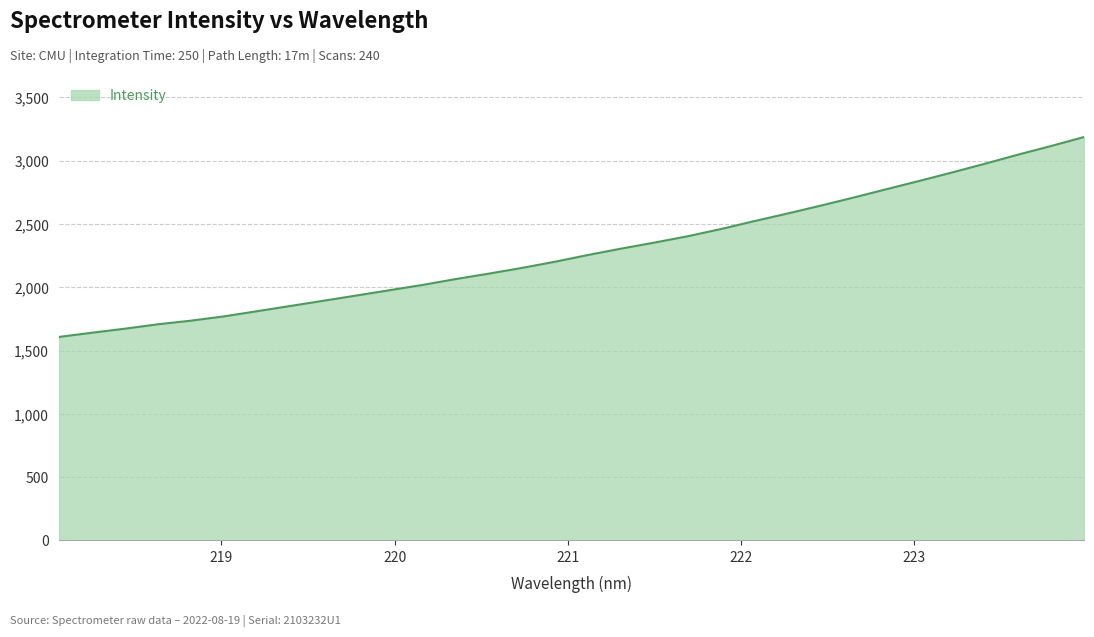

What is the difference between the maximum and minimum values?

1579.5